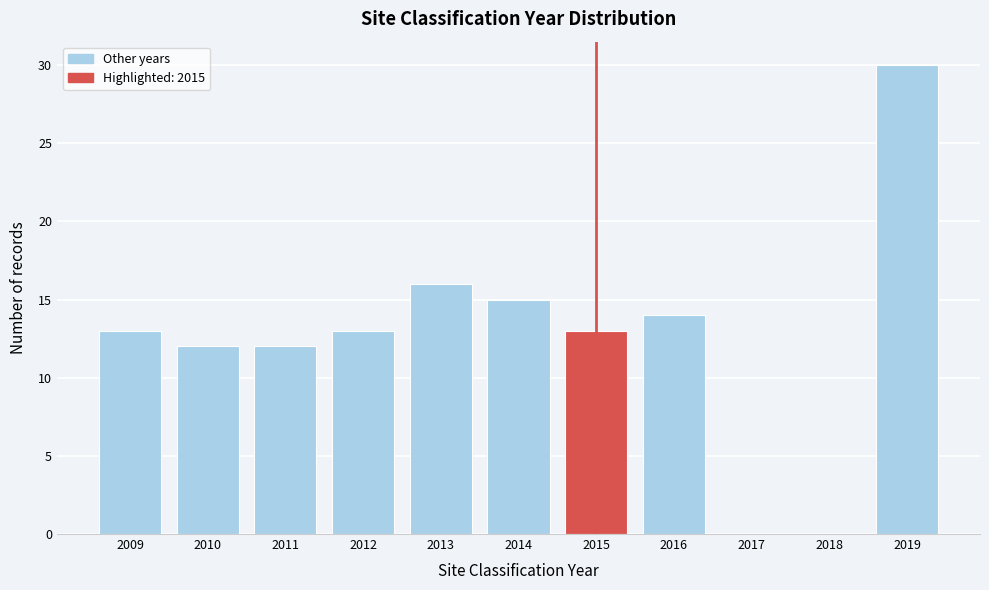

Reading left to right, list all the values displayed in this chart.

2009=13	2010=12	2011=12	2012=13	2013=16	2014=15	2015=13	2016=14	2017=0	2018=0	2019=30